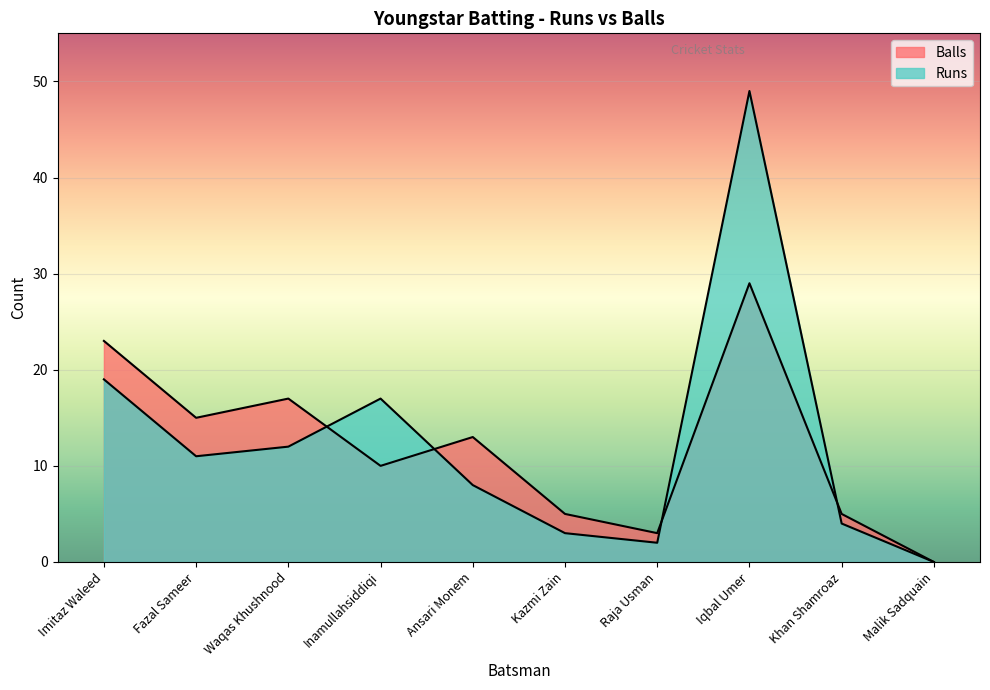

What are all the series names shown in the legend?

Runs, Balls